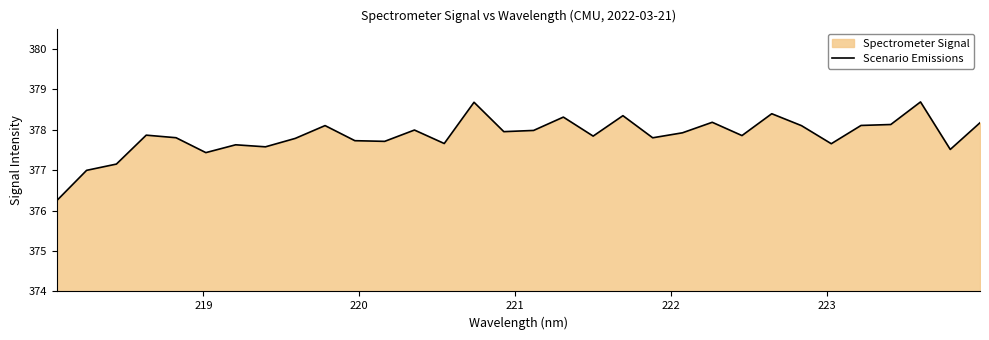

How many lines are shown in the chart?

1